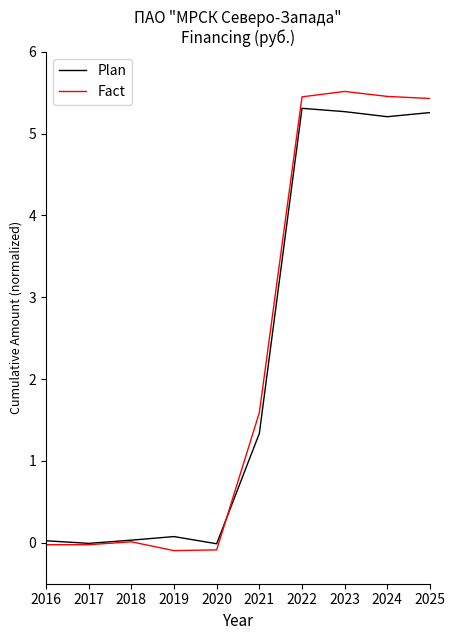

Between 2016 and 2025, which series saw the biggest shift?

Fact